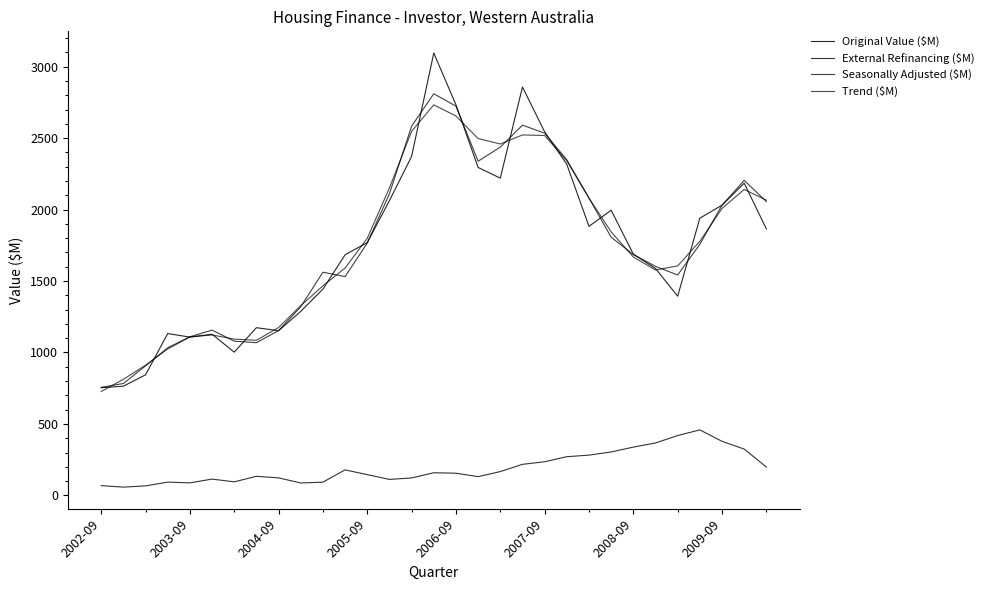

What is the sum of all Original Value ($M) values?

54307.9